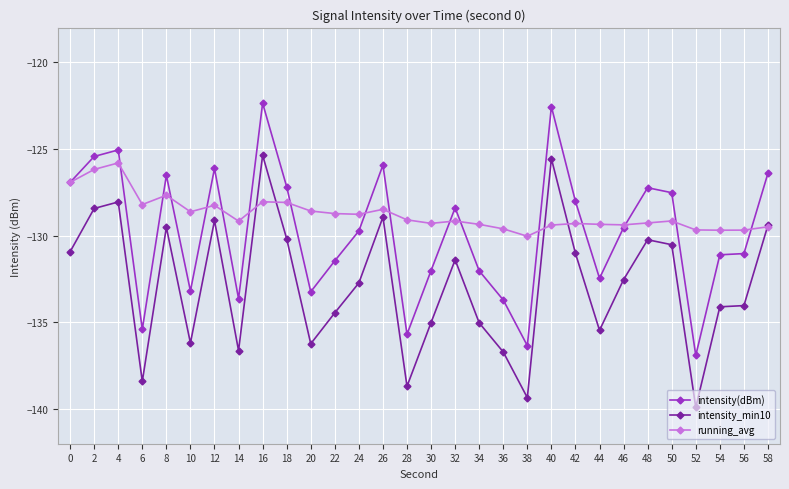

Is it true that intensity(dBm) equals -72.9 at 34?

False